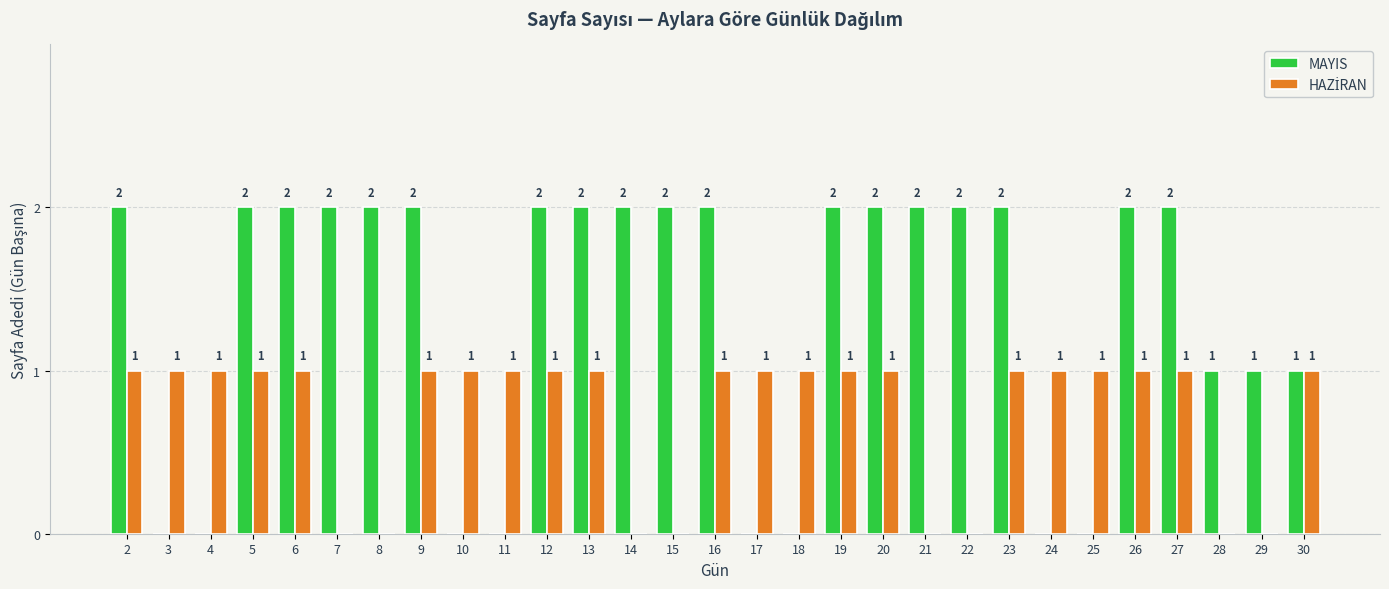

How many values in MAYIS are above zero?

21